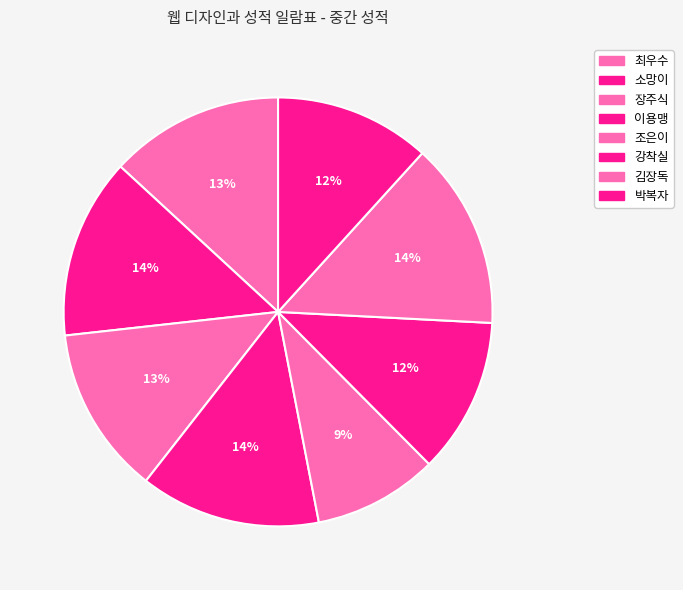

How many slices are in this pie chart?

8